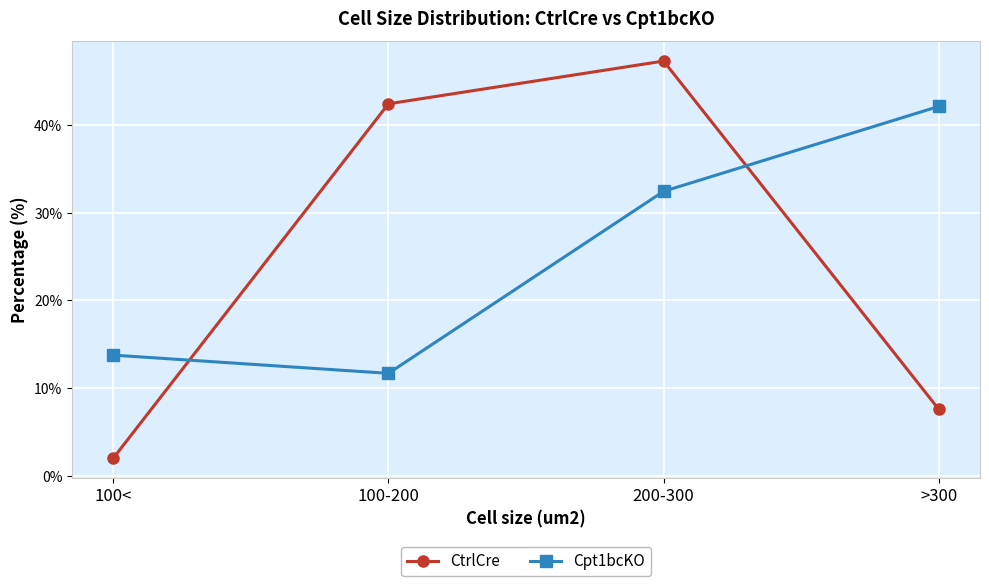

Rank the series at 100< from highest to lowest value.

Cpt1bcKO, CtrlCre